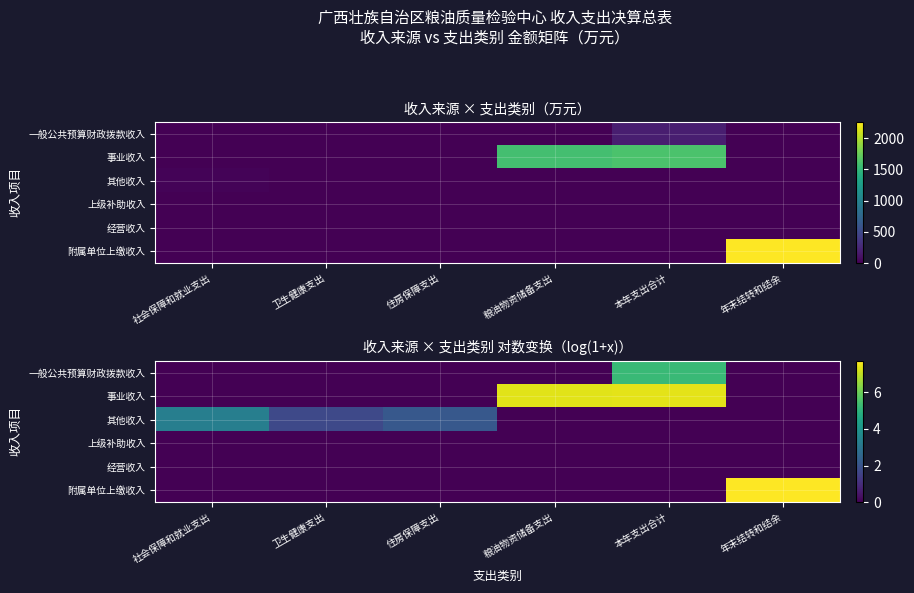

Which series has the widest spread of values?

附属单位上缴收入